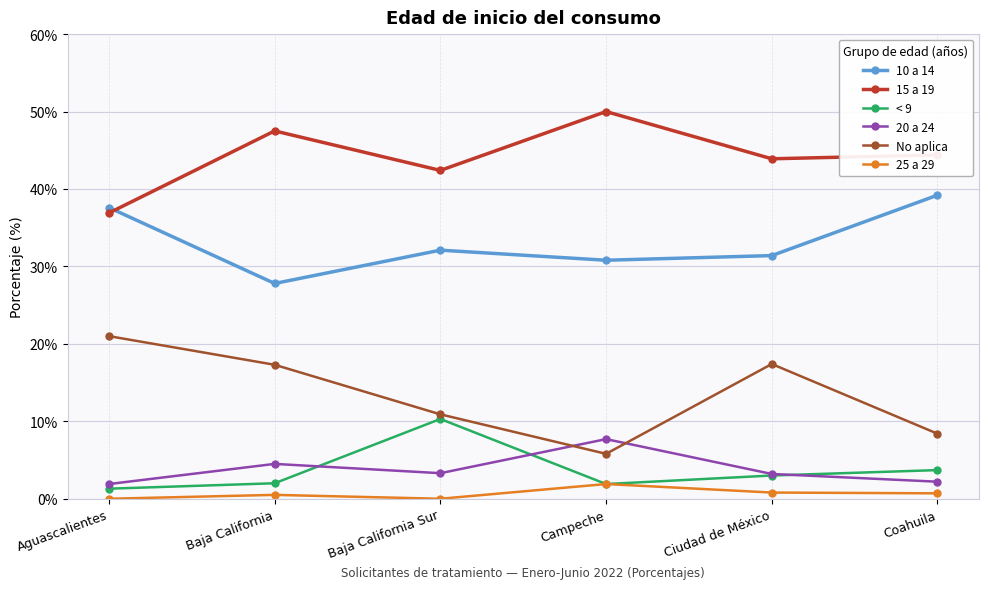

The 10 a 14 series shows 53.4 at Ciudad de México. True or false?

False